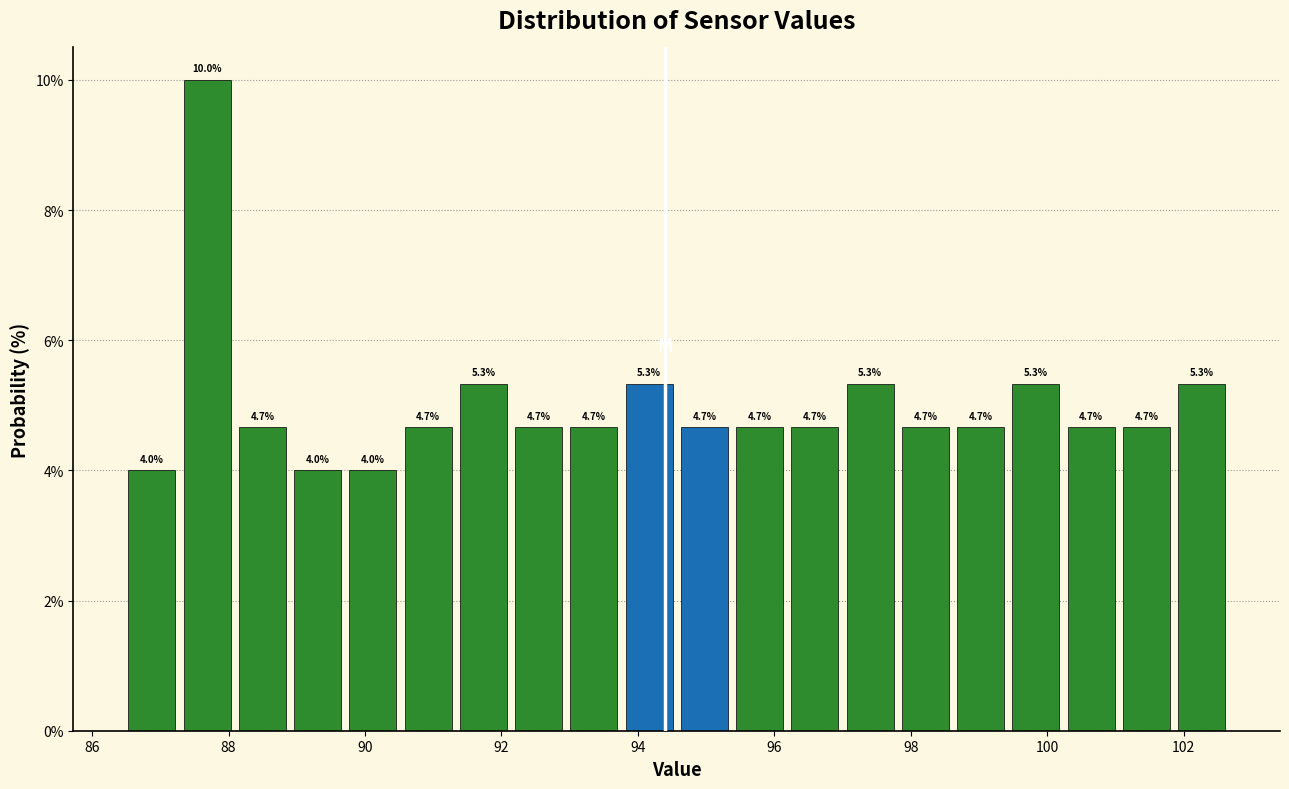

How tall is the bar that spans 97.0 to 97.8 on the x-axis? The bar edges are not printed on the chart, so give them approximately, as read against the axis.

5.3